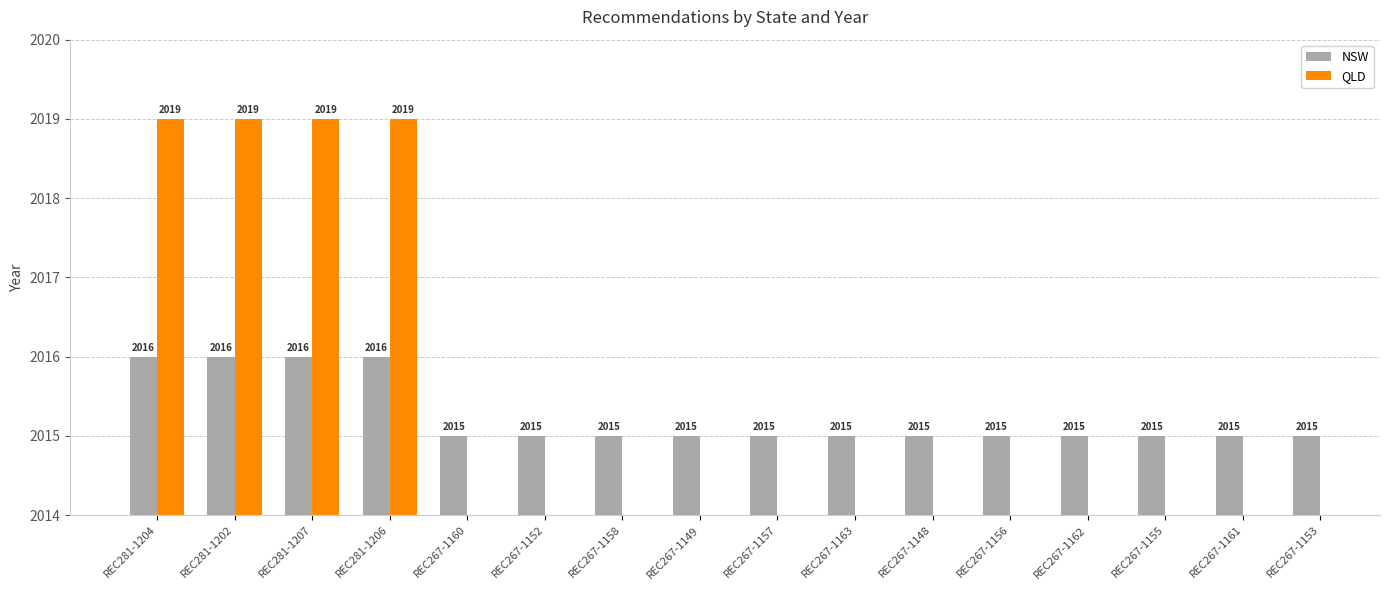

Rank the series by their maximum value, from lowest to highest.

NSW, QLD